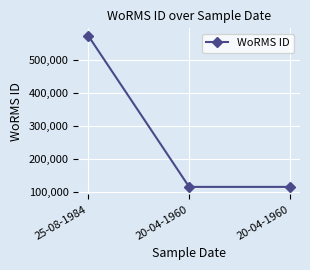

What is the difference between the values at 25-08-1984 and 20-04-1960?

458732